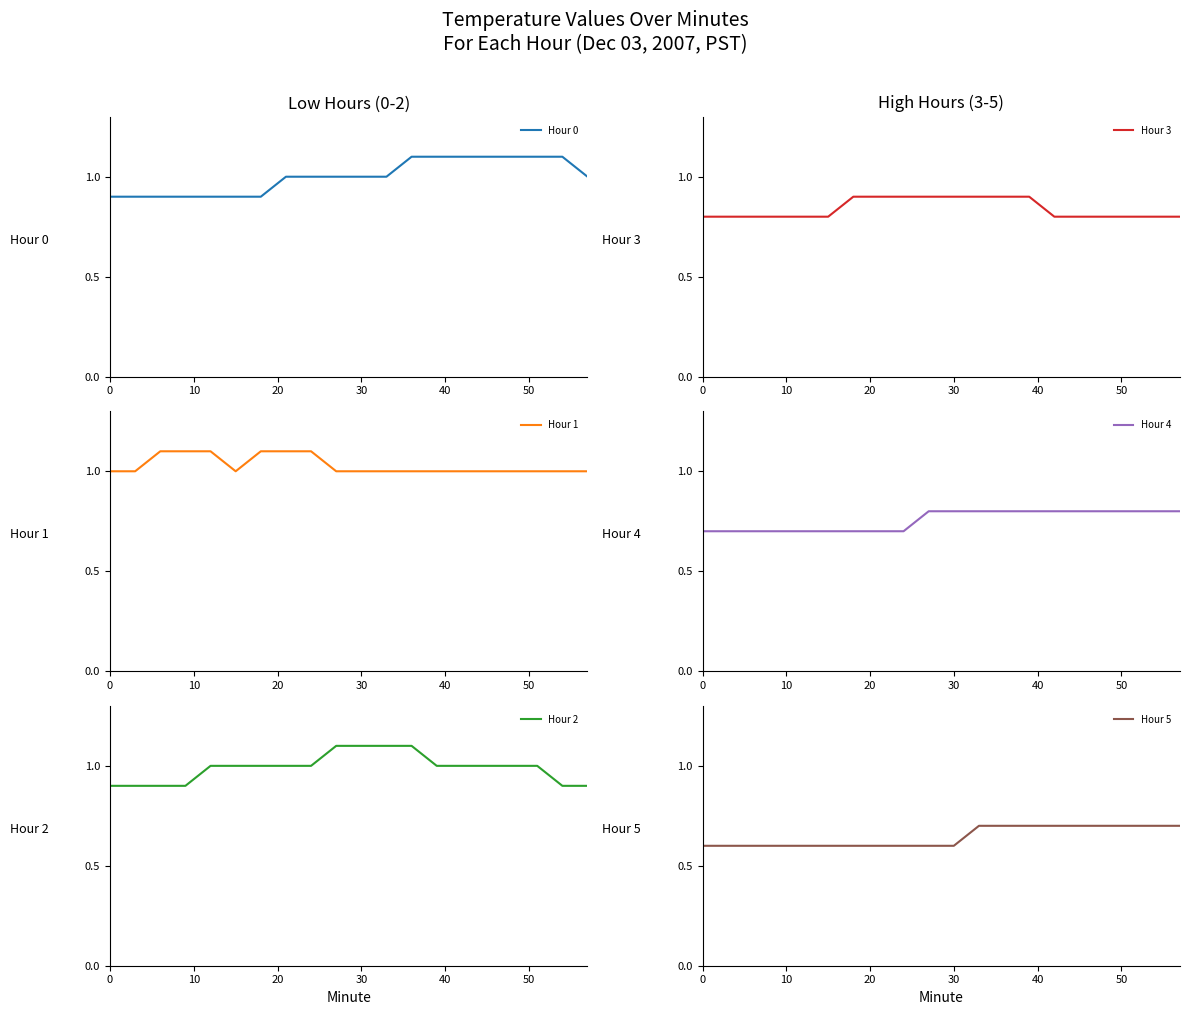

Does the chart have visible grid lines?

No